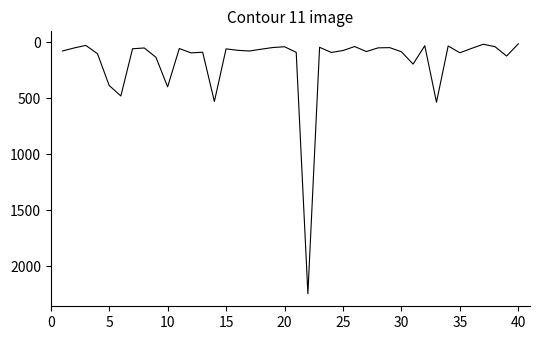

What is the greatest value displayed?

2248